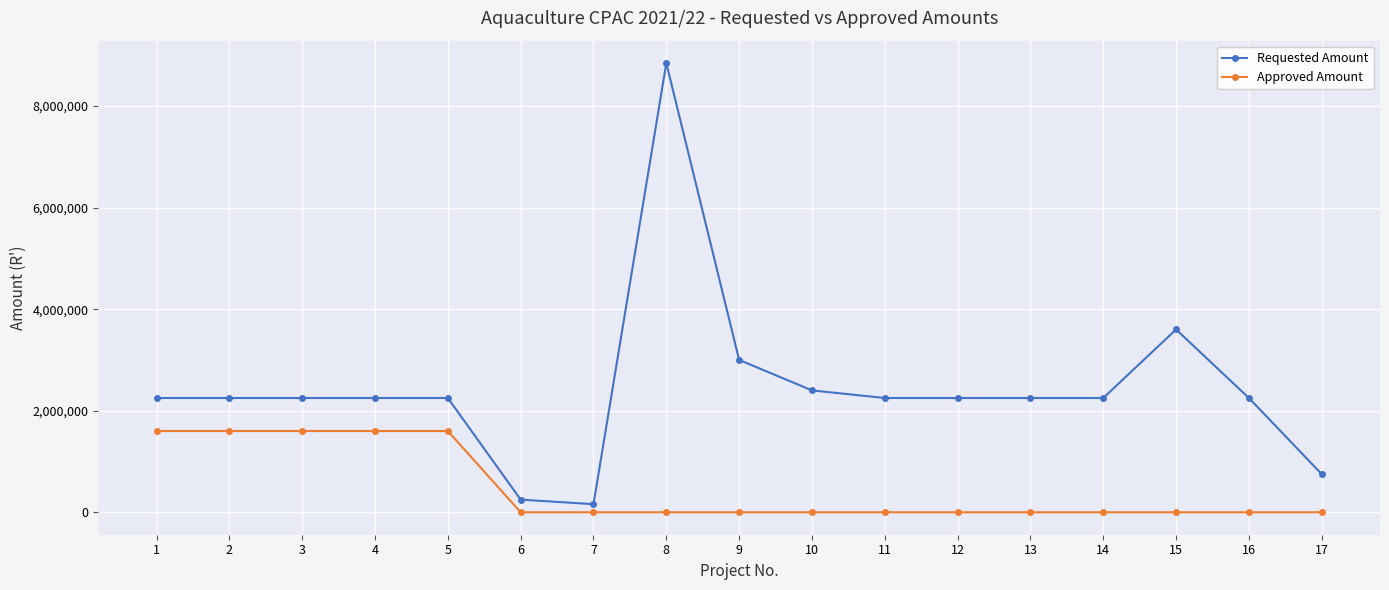

Reading left to right, list all the values displayed in this chart.

Requested Amount: 2250000.0	2250000.0	2250000.0	2250000.0	2250000.0	249102.0	159239.9	8845000.0	3000000.0	2400000.0	2250000.0	2250000.0	2250000.0	2250000.0	3600000.0	2250000.0	750000.0
Approved Amount: 1600000.0	1600000.0	1600000.0	1600000.0	1600000.0	0.0	0.0	0.0	0.0	0.0	0.0	0.0	0.0	0.0	0.0	0.0	0.0